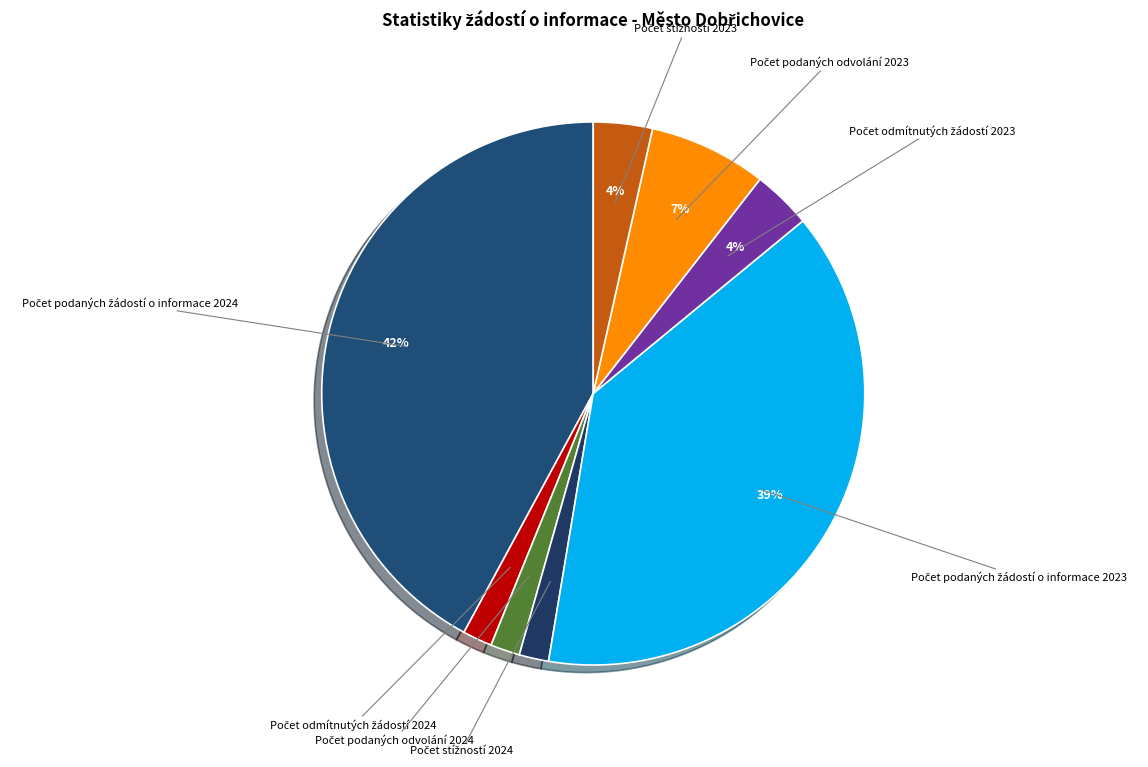

Does any single category account for the majority?

No